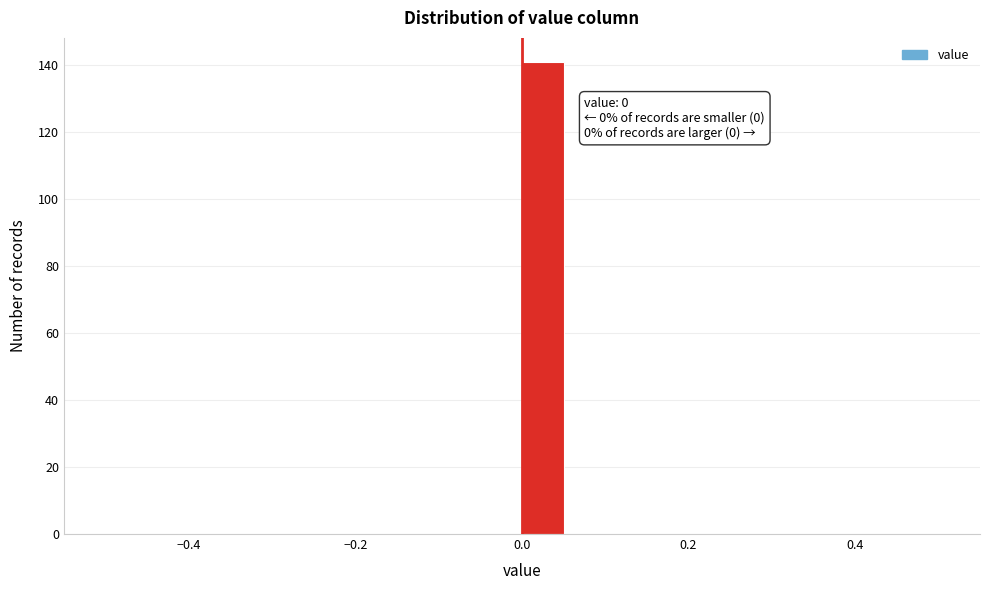

Read against the x-axis, roughly where is the centre of the tallest bar?

0.02